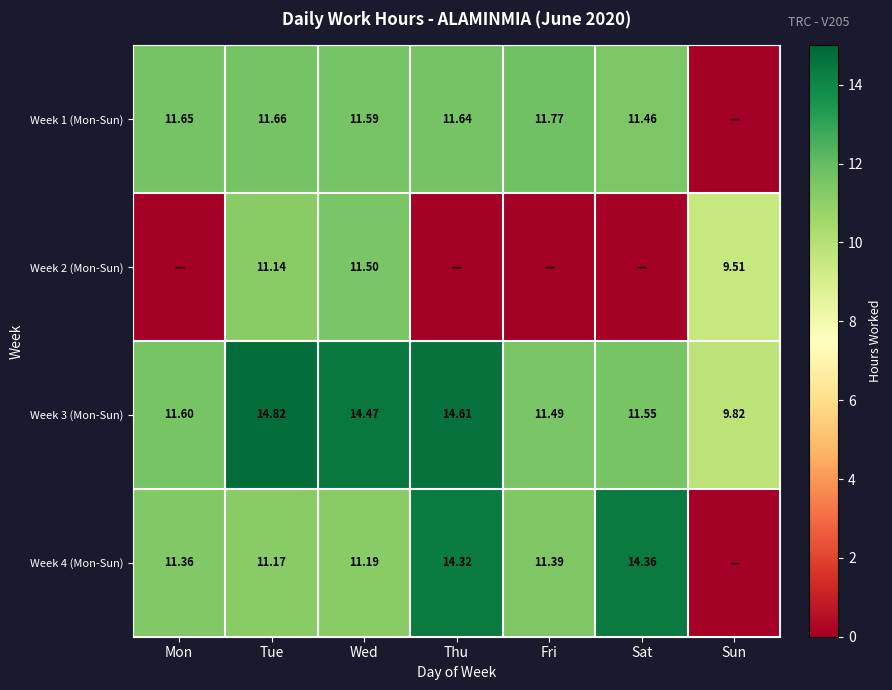

Where is Week 3 (Mon-Sun) nearest to the value 12?

Mon